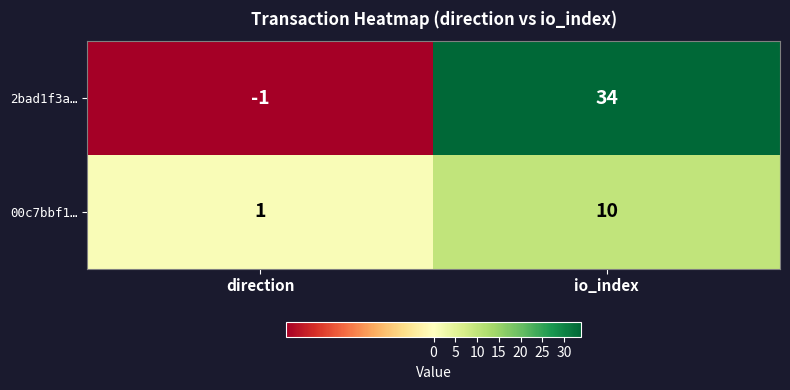

At which category is the sum across all series the highest?

io_index